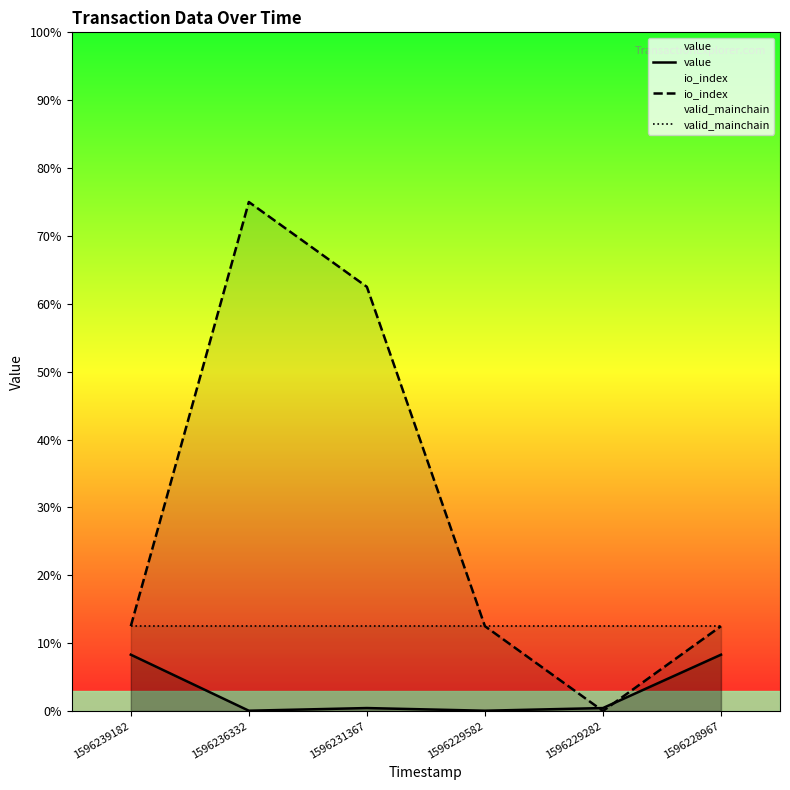

At which label does io_index reach its peak?

1596236332